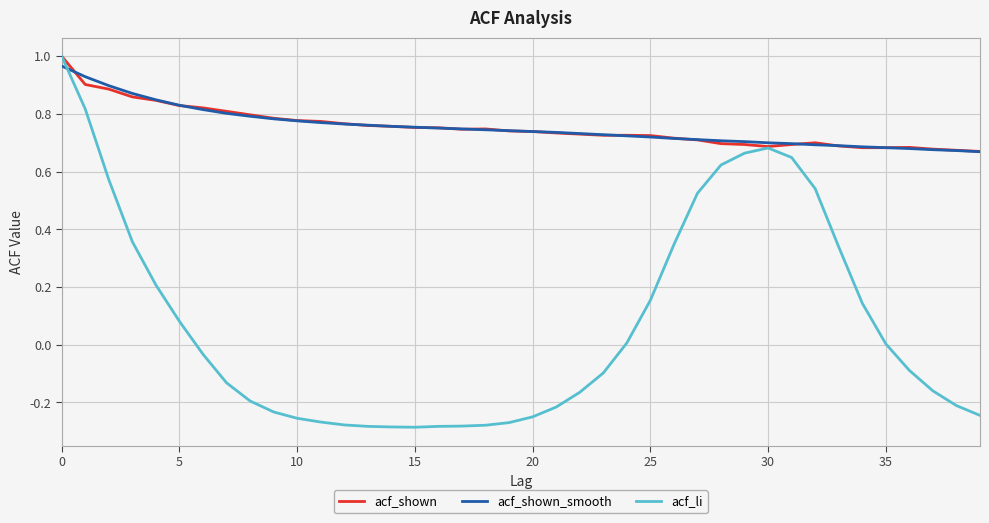

Which series has the widest spread of values?

acf_li